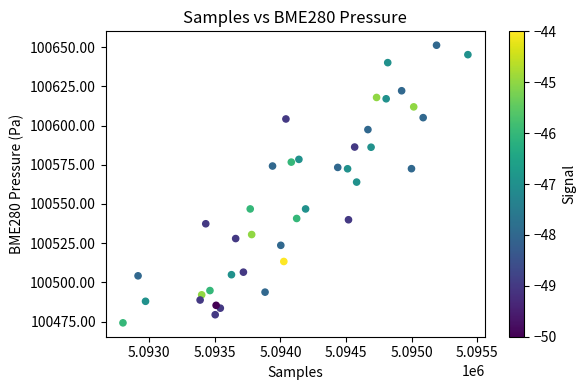

What Y value in the scatter plot is closest to 100562?

100564.0